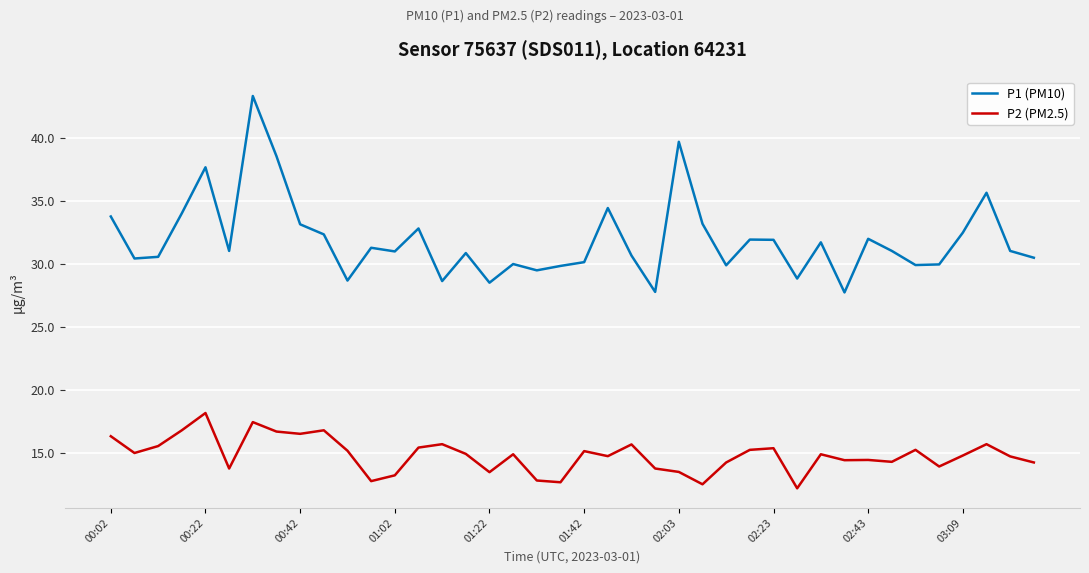

Rank the series by their average value, from lowest to highest.

P2 (PM2.5), P1 (PM10)